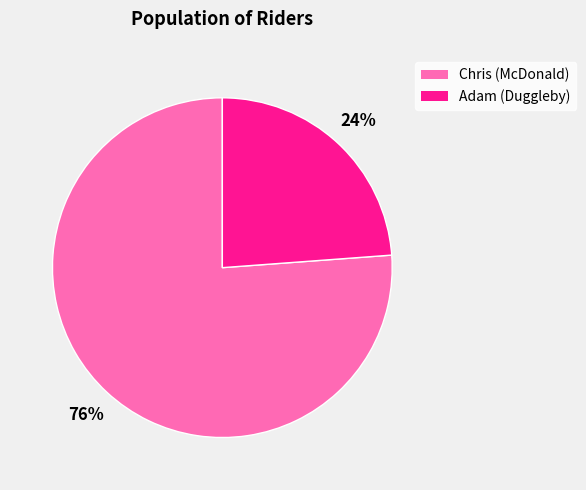

Is it true that Chris is 87% of the pie?

False